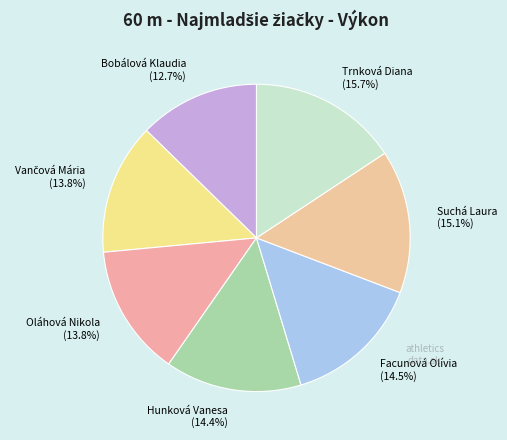

Does Suchá Laura (15.1%) account for over 50% of the chart?

No